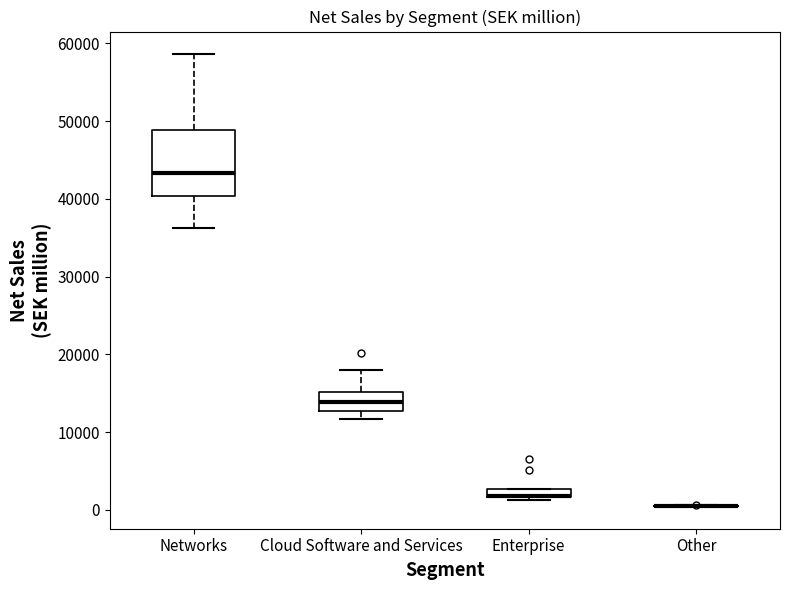

Where is the upper edge of the box for Cloud Software and Services on the y-axis? The values are not printed on the chart, so give them approximately, as read against the axis.

15000